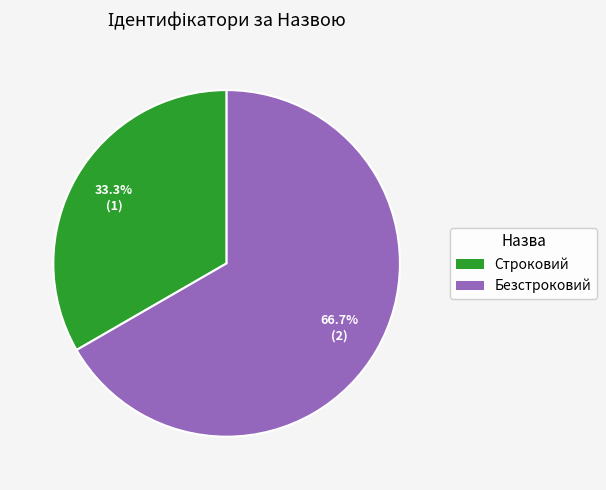

To the nearest percent, what is the average slice percentage?

50%